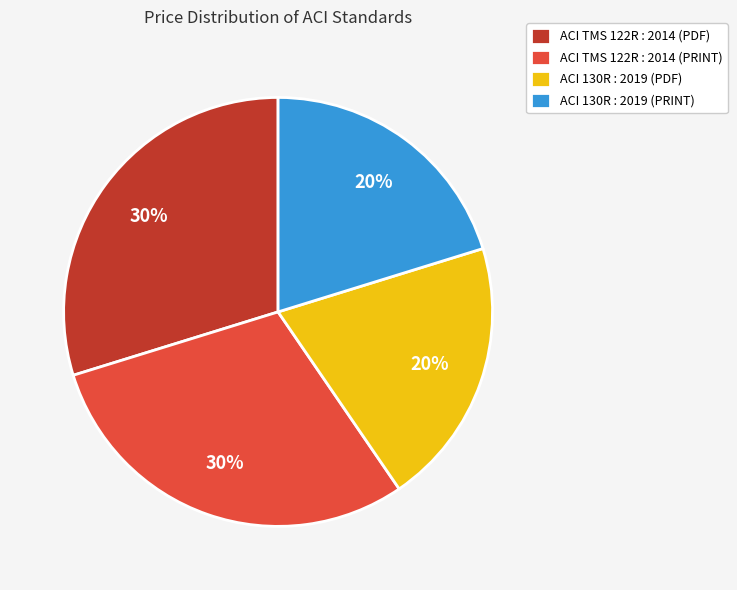

What percentage is the ACI TMS 122R : 2014 (PDF) slice, to the nearest percent?

30%